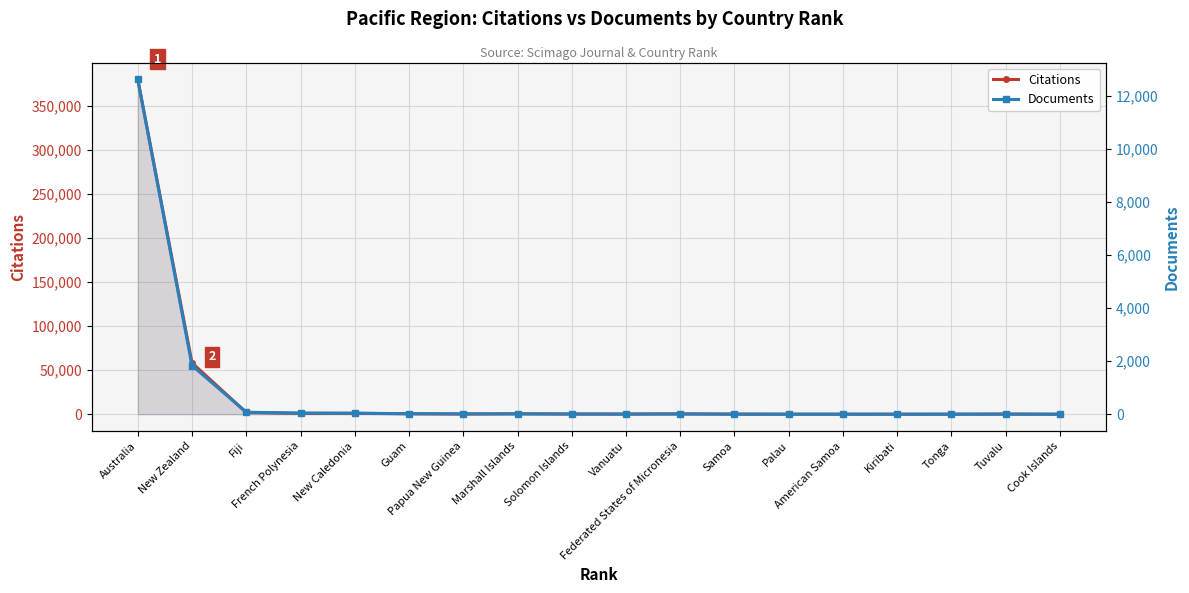

At which category is the sum across all series the highest?

Australia